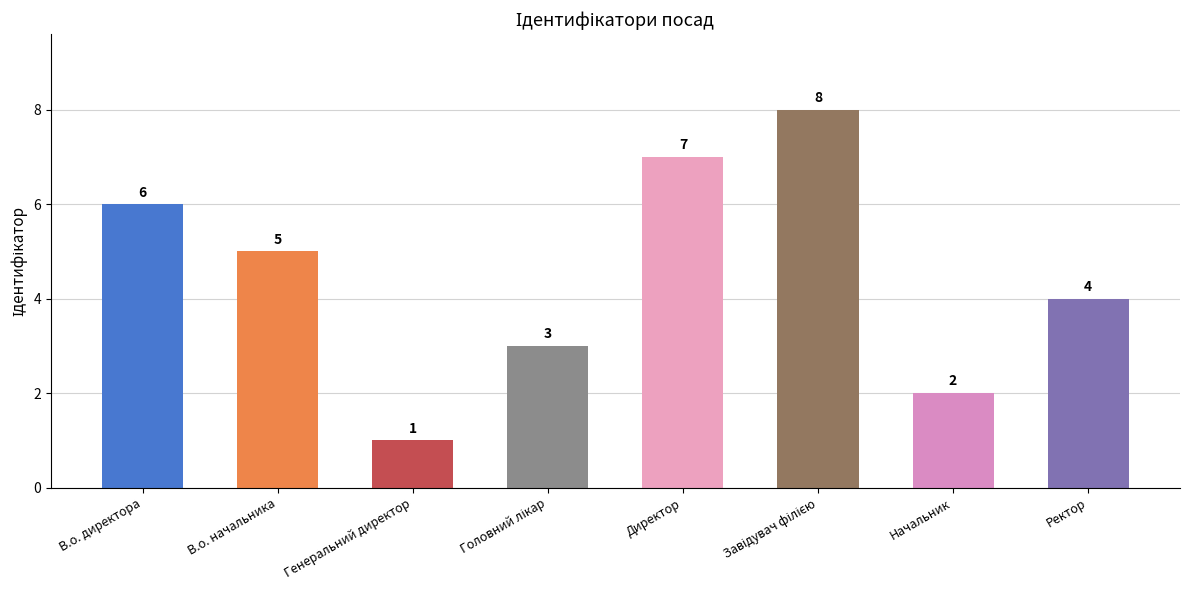

How many data points does each series have?

8